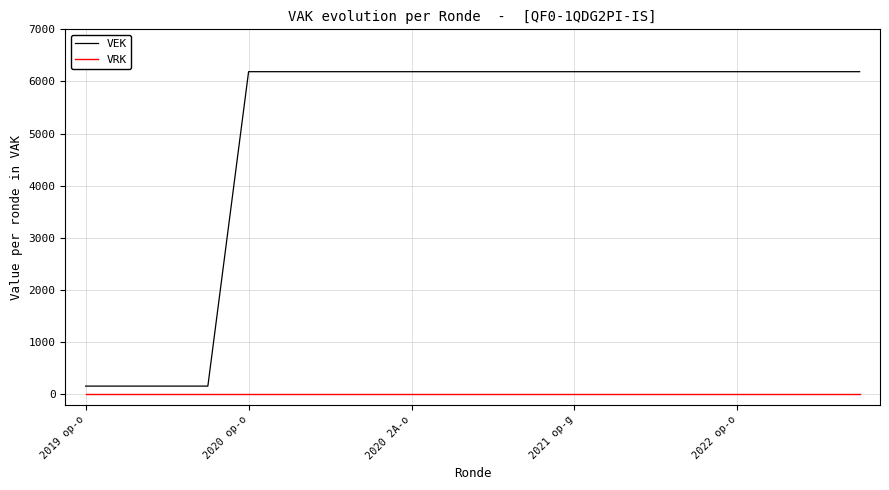

True or false: VRK and VEK cross at least once.

False